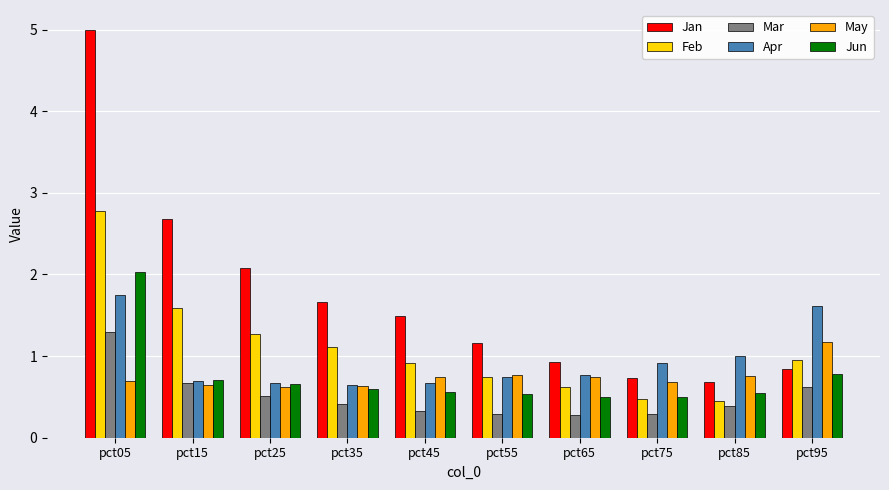

What is the sum of all Jan values?

17.3